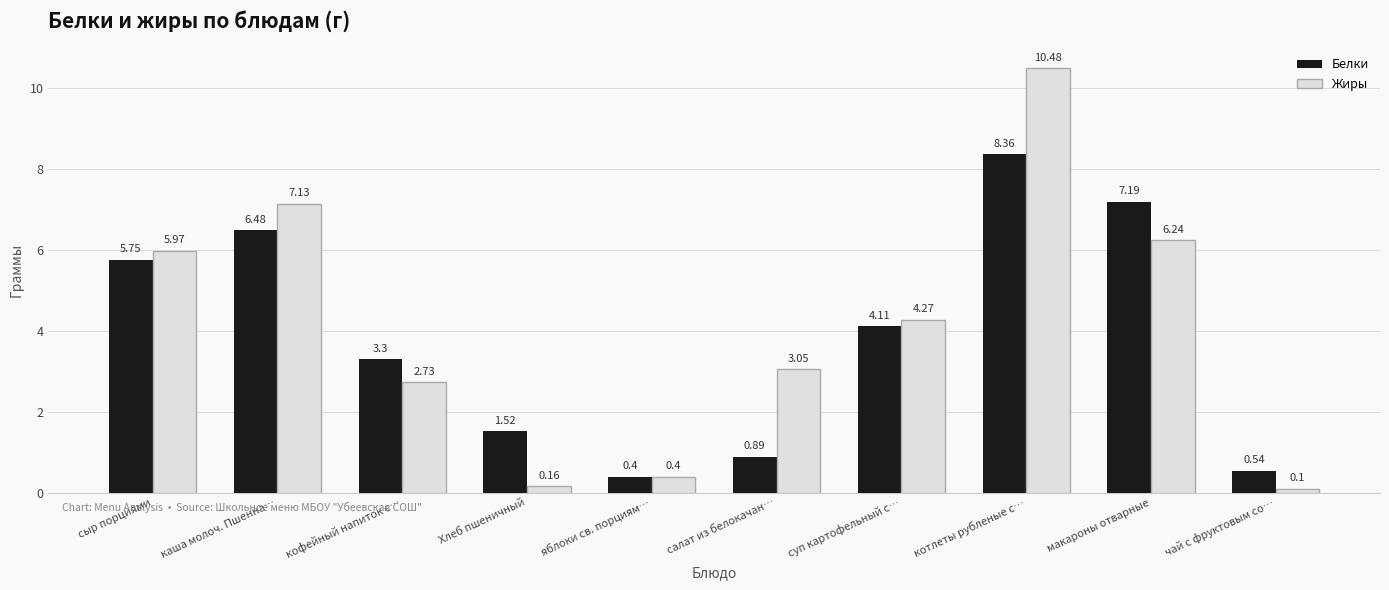

How many series are shown in this chart?

2